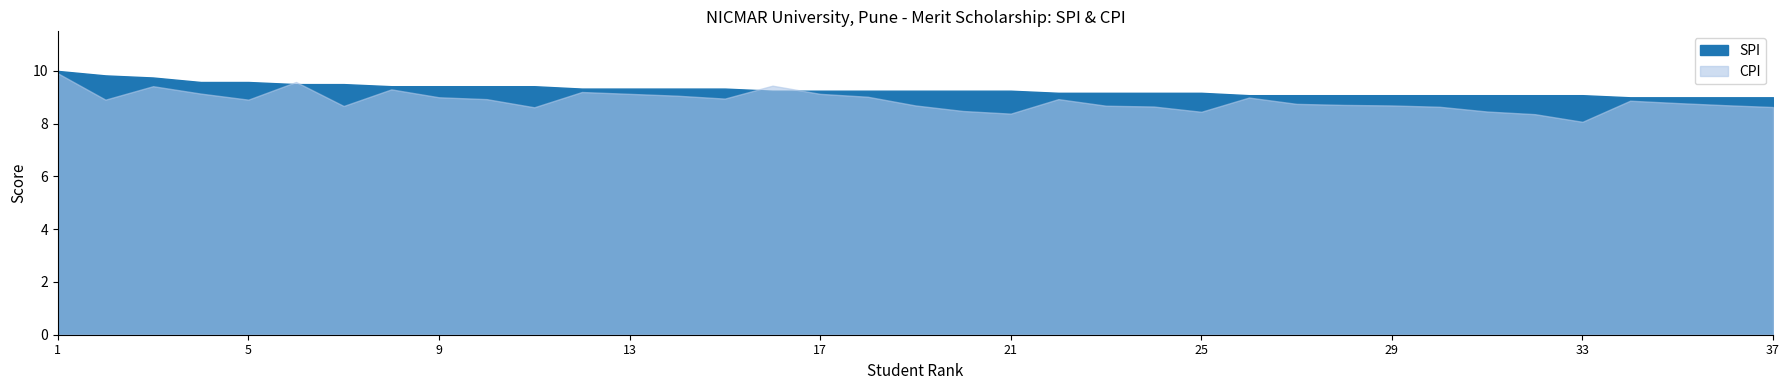

Where is the data nearest to the value 9?

34